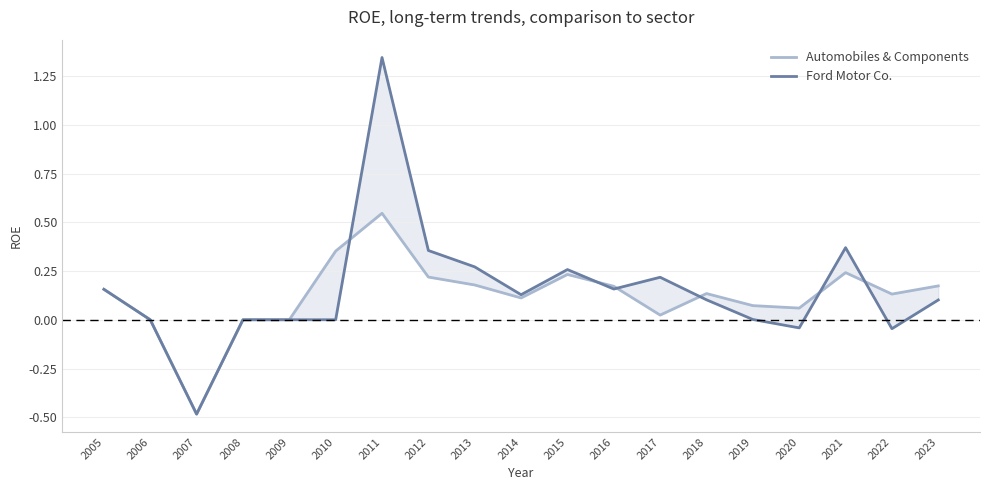

At which label does Ford Motor Co. first exceed 0?

2005